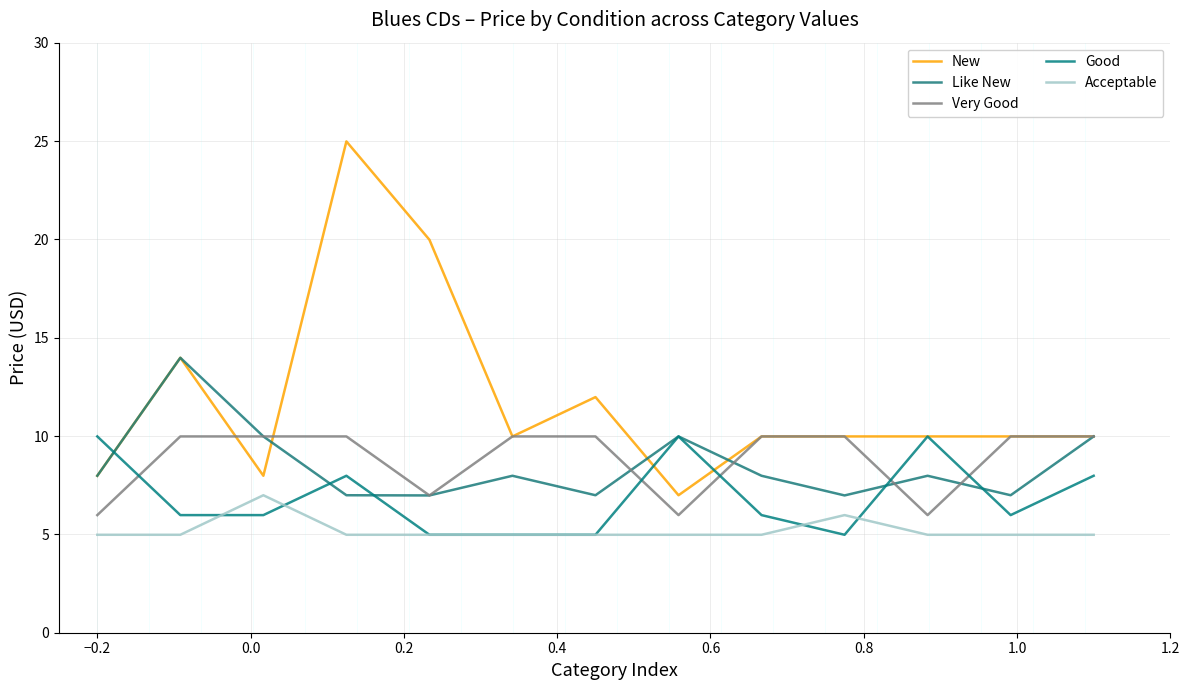

How many lines are shown in the chart?

5